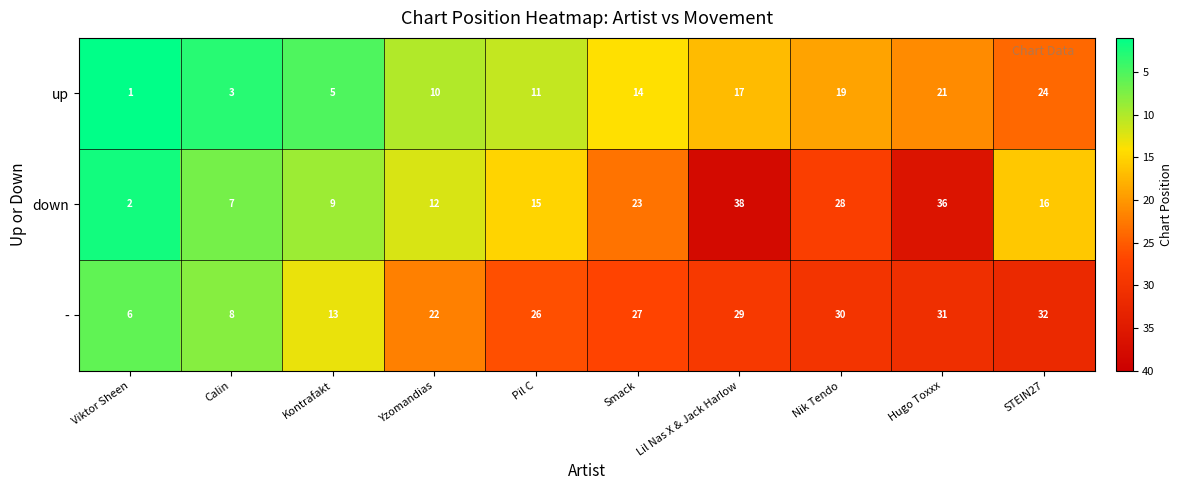

What is the spread (max minus min) of values at Viktor Sheen?

5